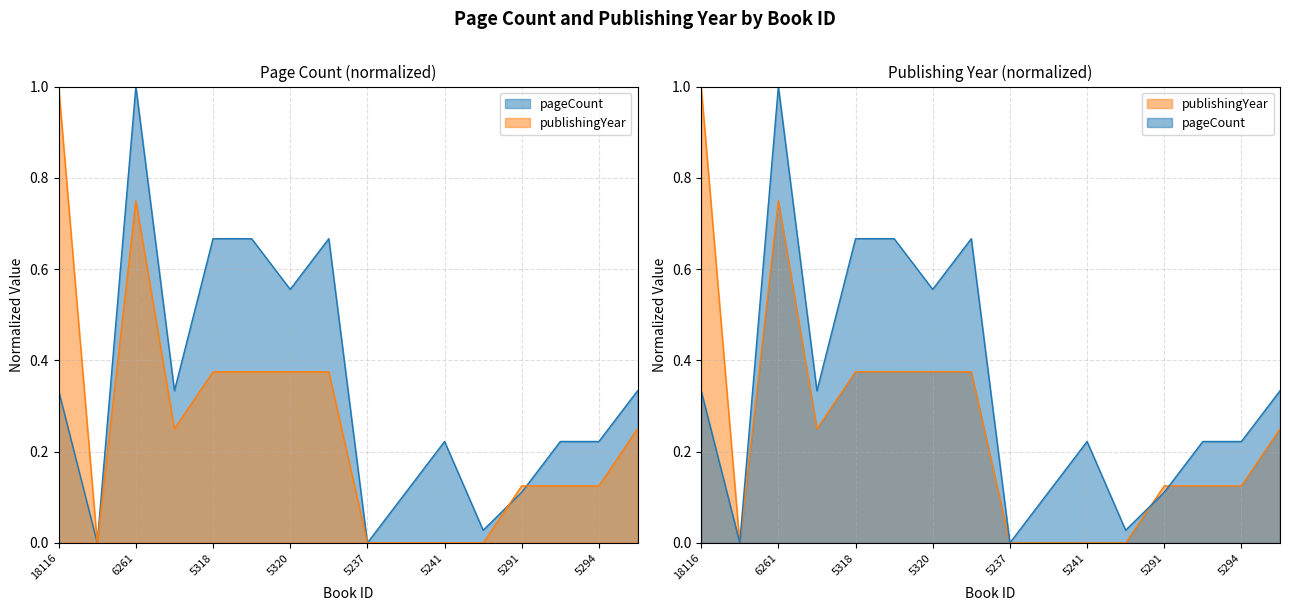

Where is publishingYear nearest to the value 0?

5236